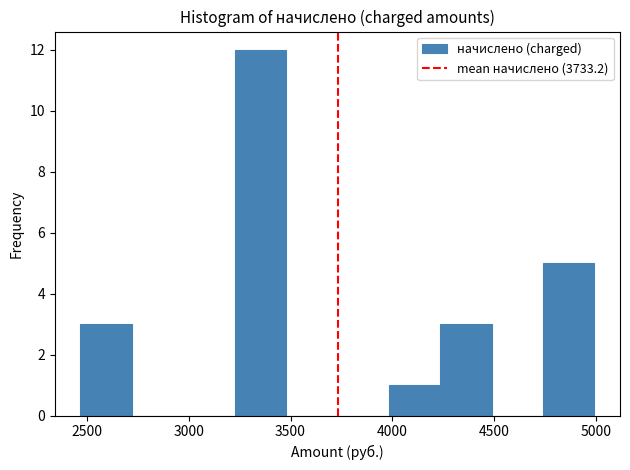

Reading left to right, list every bar in this chart as the range it spans on the x-axis followed by its height. Neither the bar edges nor the heights are printed on the chart, so give them approximately, as read against the axes.

2450 to 2700: 3
2700 to 2950: 0
2950 to 3250: 0
3250 to 3500: 12
3500 to 3750: 0
3750 to 4000: 0
4000 to 4250: 1
4250 to 4500: 3
4500 to 4750: 0
4750 to 5000: 5